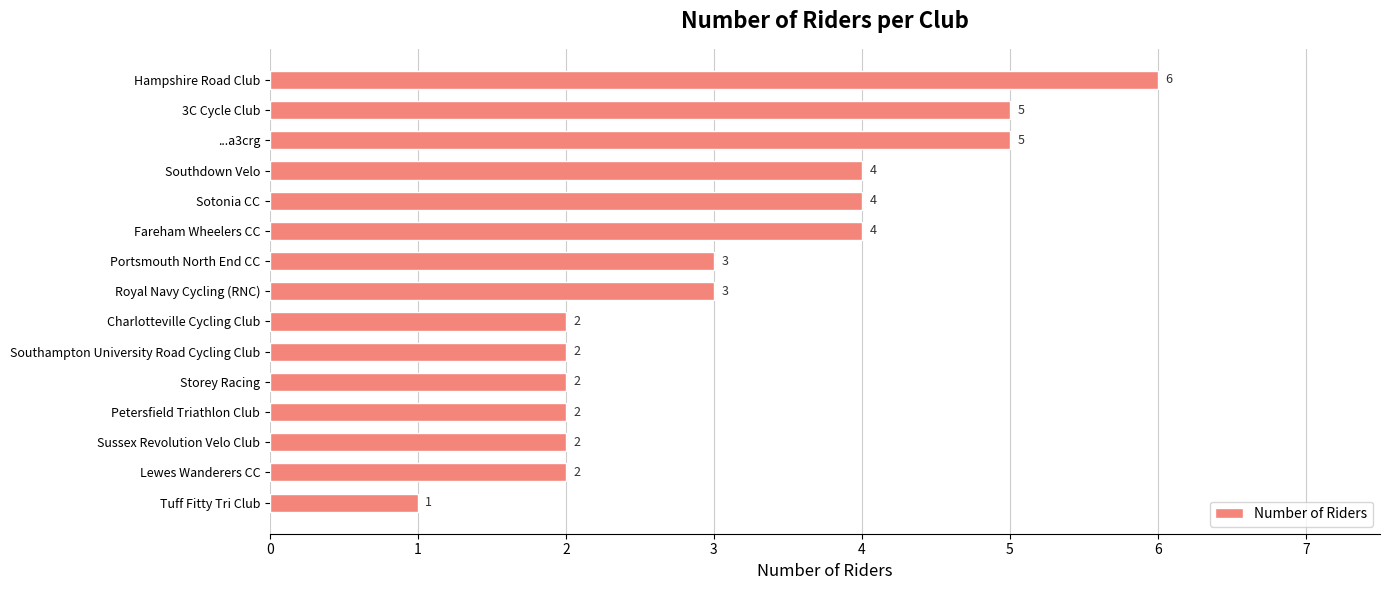

What is the change in value from Storey Racing to Southdown Velo?

+2